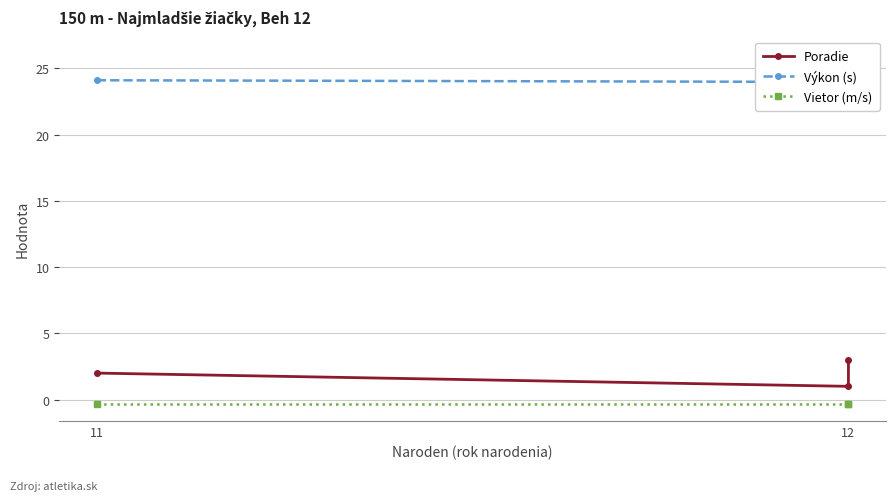

Which series has the largest range (max minus min)?

Výkon (s)